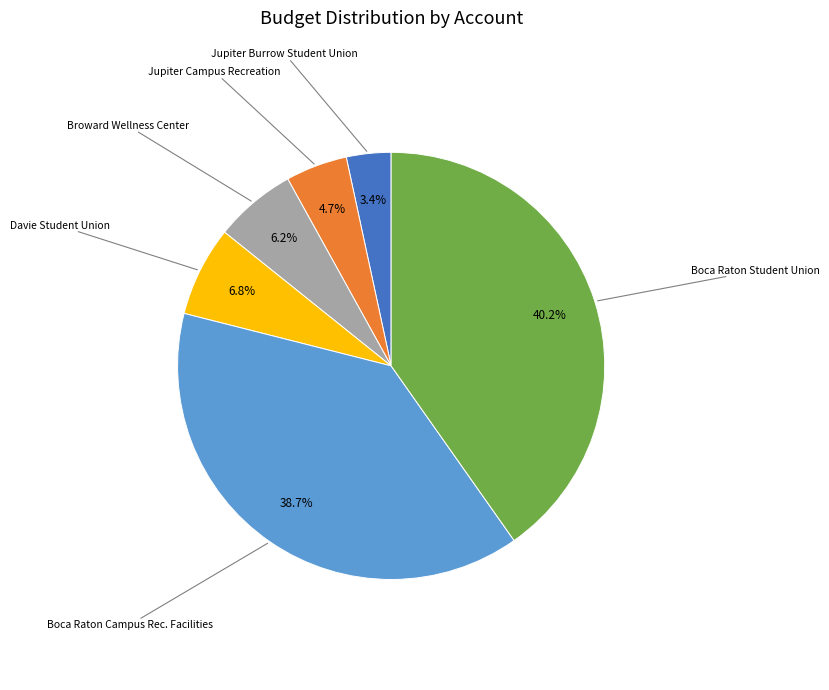

Is there any slice that represents more than half of the pie?

No